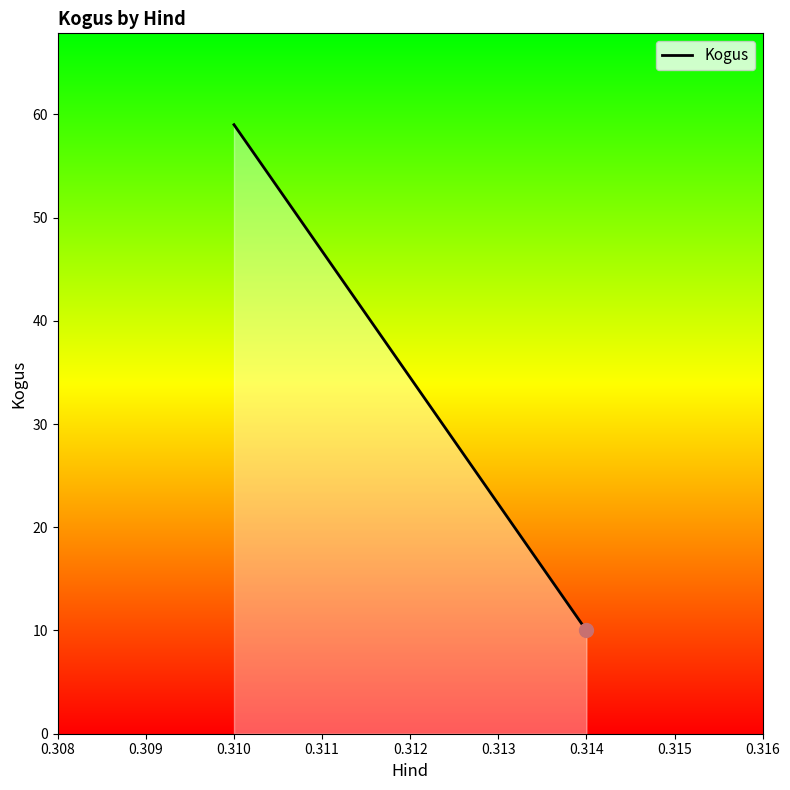

Count the number of data series in this chart.

1